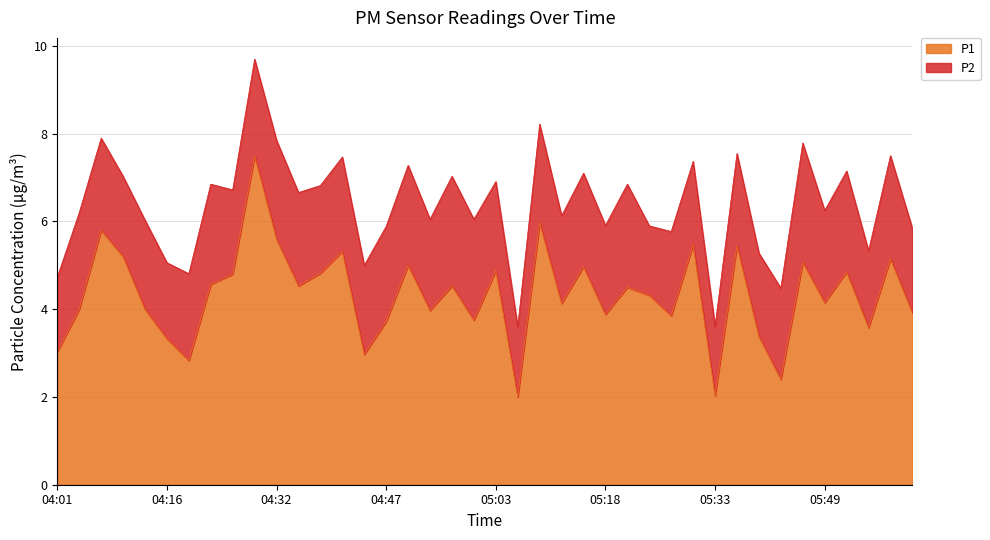

List the labels in order of value, smallest first.

05:06, 05:33, 05:43, 04:19, 04:44, 04:01, 04:16, 05:40, 05:55, 04:47, 05:00, 05:27, 05:18, 06:01, 04:53, 04:04, 04:13, 05:12, 05:49, 05:24, 05:21, 04:35, 04:57, 04:23, 04:26, 04:38, 05:52, 05:03, 05:15, 04:50, 05:46, 05:58, 04:10, 04:41, 05:36, 05:30, 04:32, 04:07, 05:09, 04:29